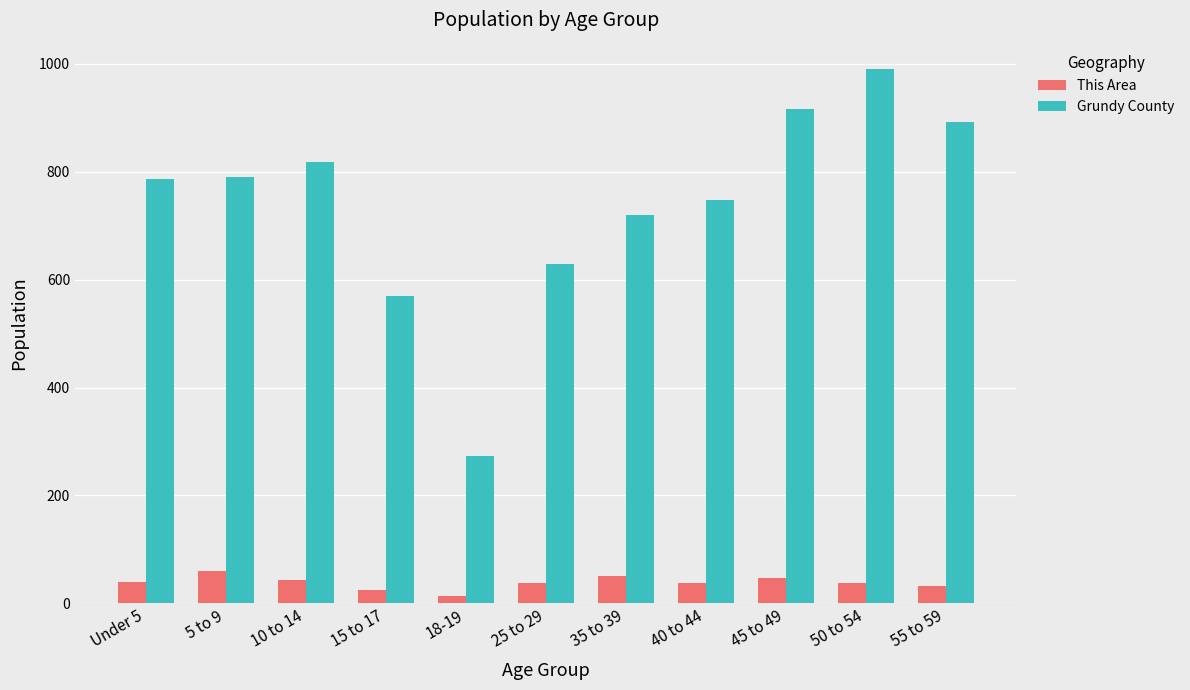

What position from the left is 35 to 39?

7